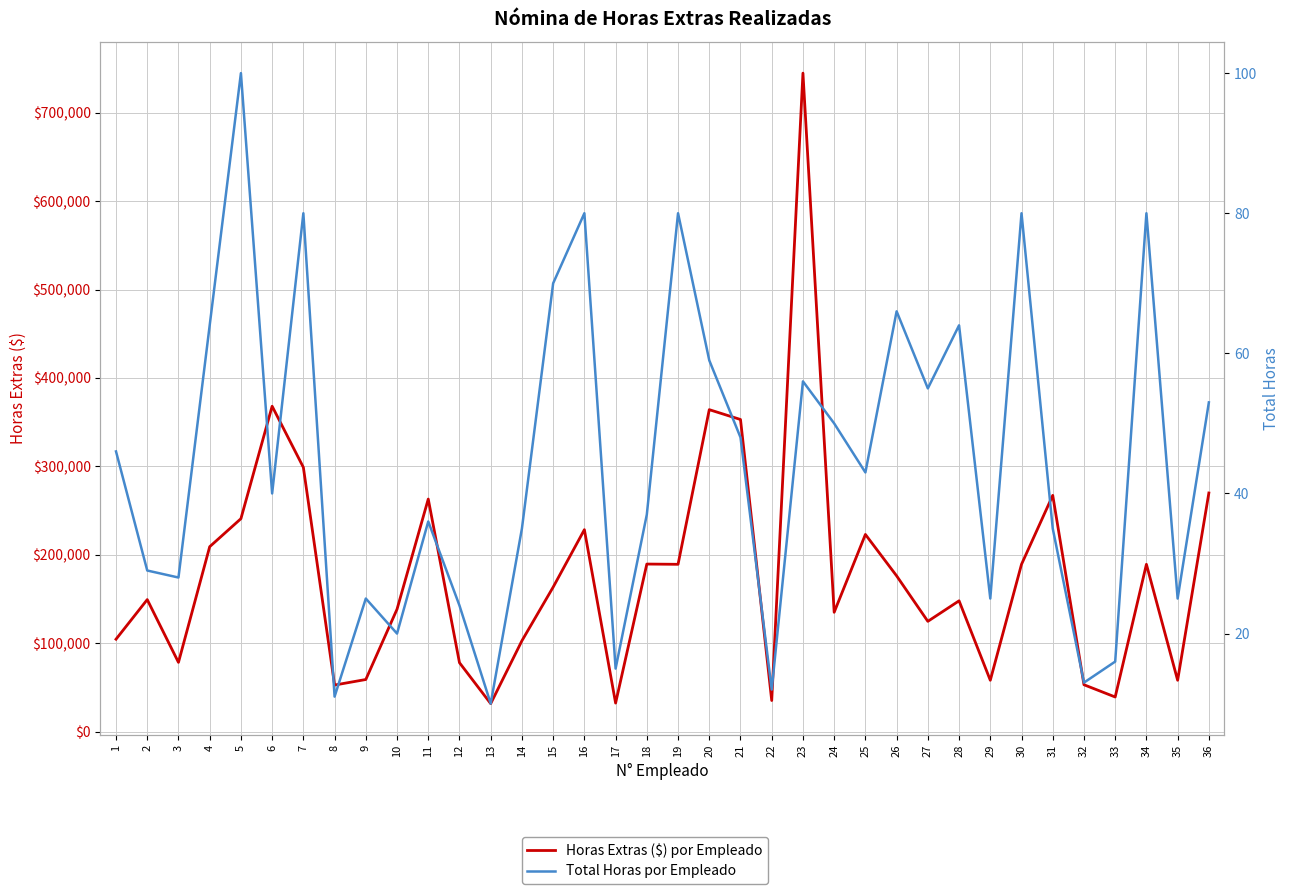

Rank the series at 3 from highest to lowest value.

Horas Extras ($) por Empleado, Total Horas por Empleado